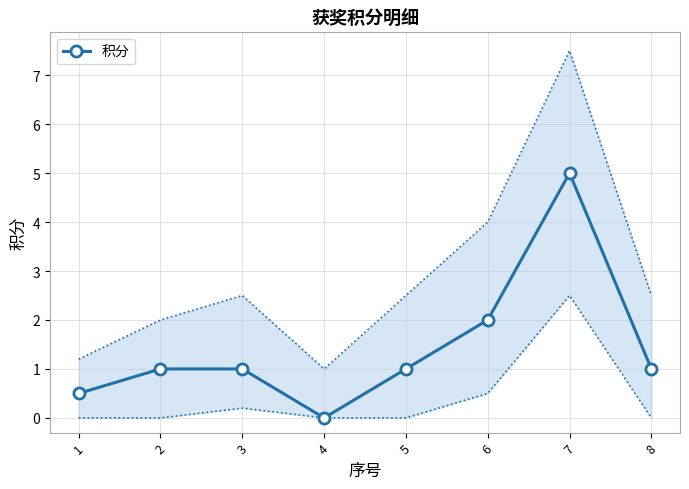

Reading left to right, extract all data points from this chart.

1=0.5	2=1.0	3=1.0	4=0.0	5=1.0	6=2.0	7=5.0	8=1.0